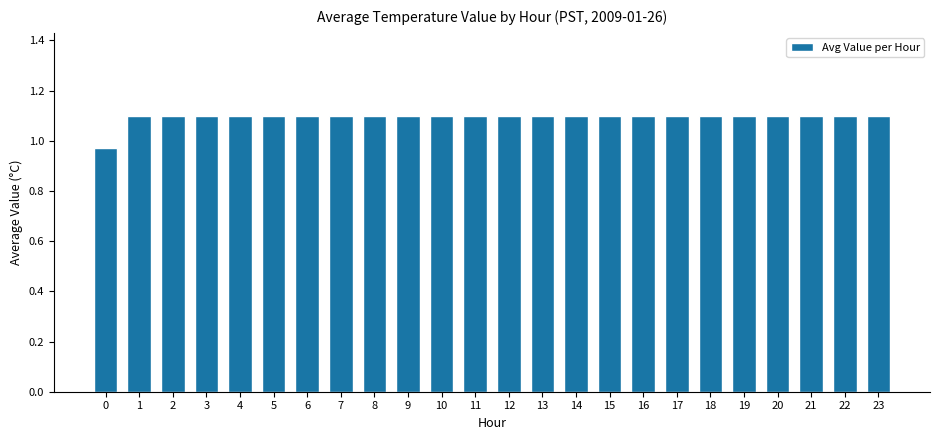

How many values are between 1 and 2?

23